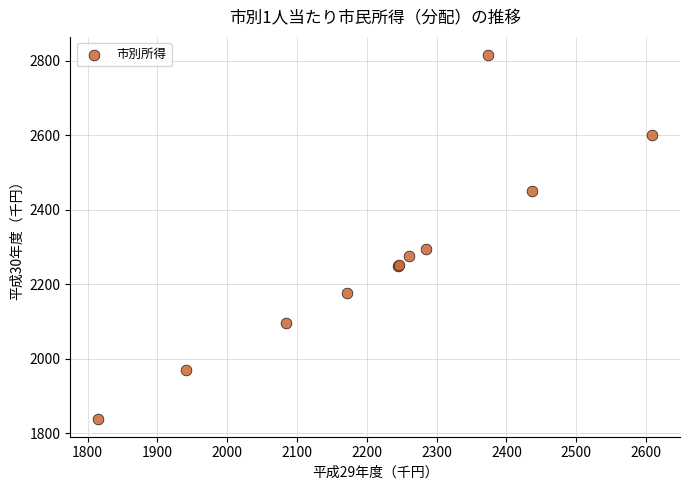

What Y value in the scatter plot is closest to 2327?

2293